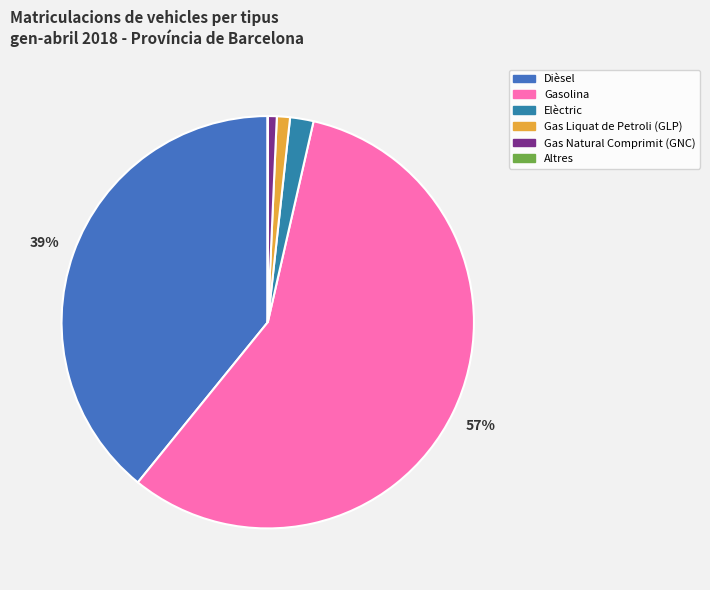

What is the change in value from Dièsel to Gas Liquat de Petroli (GLP)?

-30640